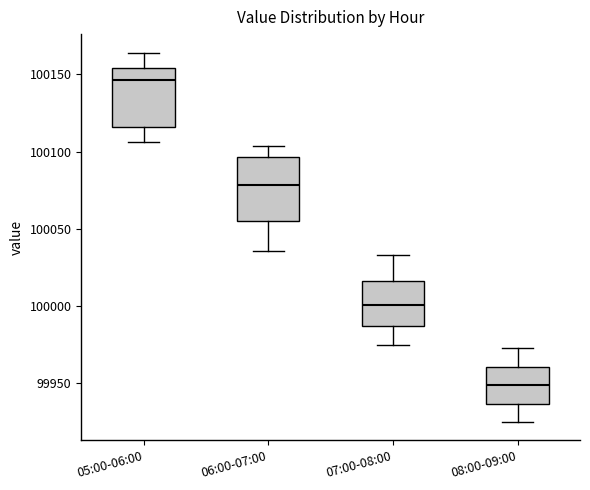

Which box has the highest median line?

05:00-06:00